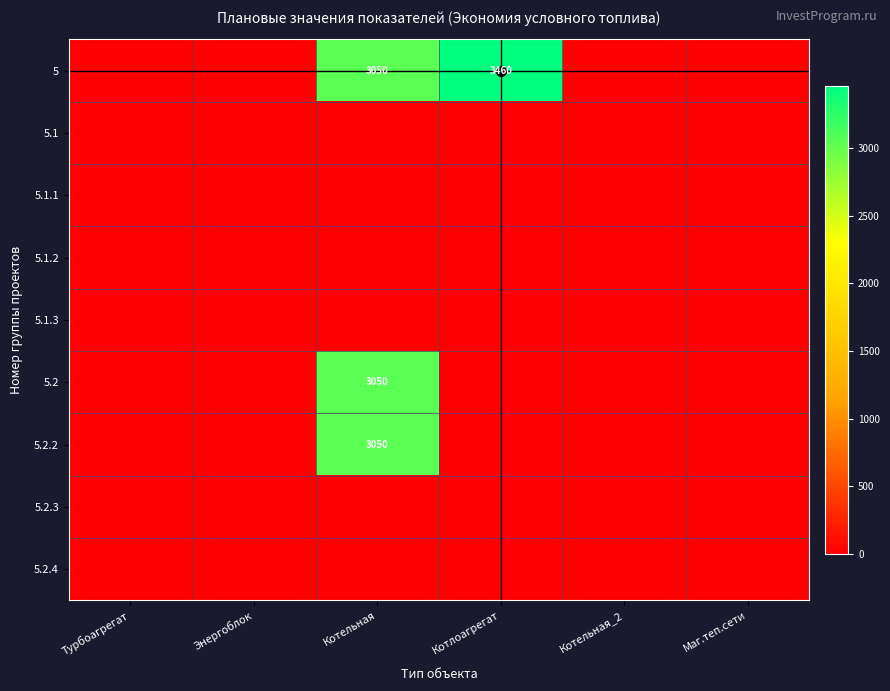

Which series has the widest spread of values?

5